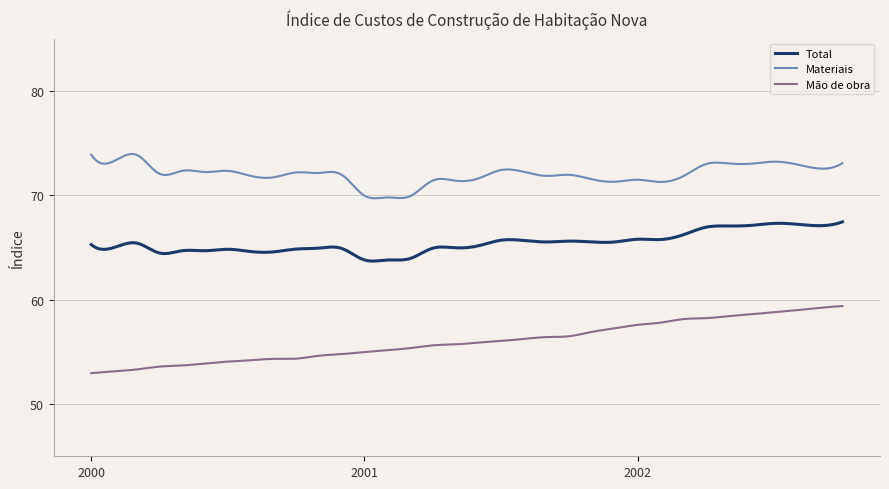

What are all the series names shown in the legend?

Total, Materiais, Mão de obra